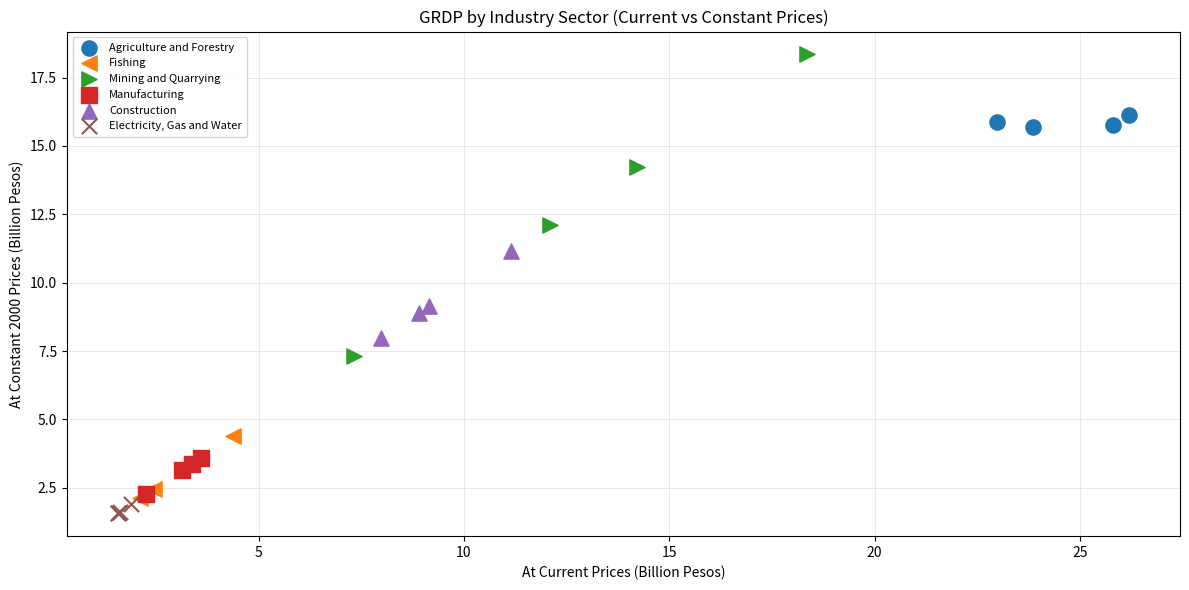

What are all the series names shown in the legend?

Agriculture and Forestry, Fishing, Mining and Quarrying, Manufacturing, Construction, Electricity, Gas and Water